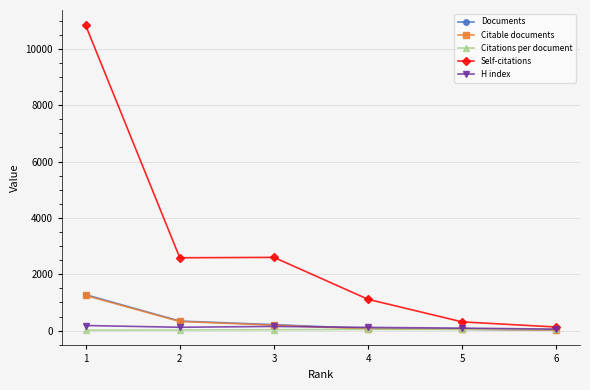

True or false: Citable documents has more than 2 points higher than both neighbors.

False